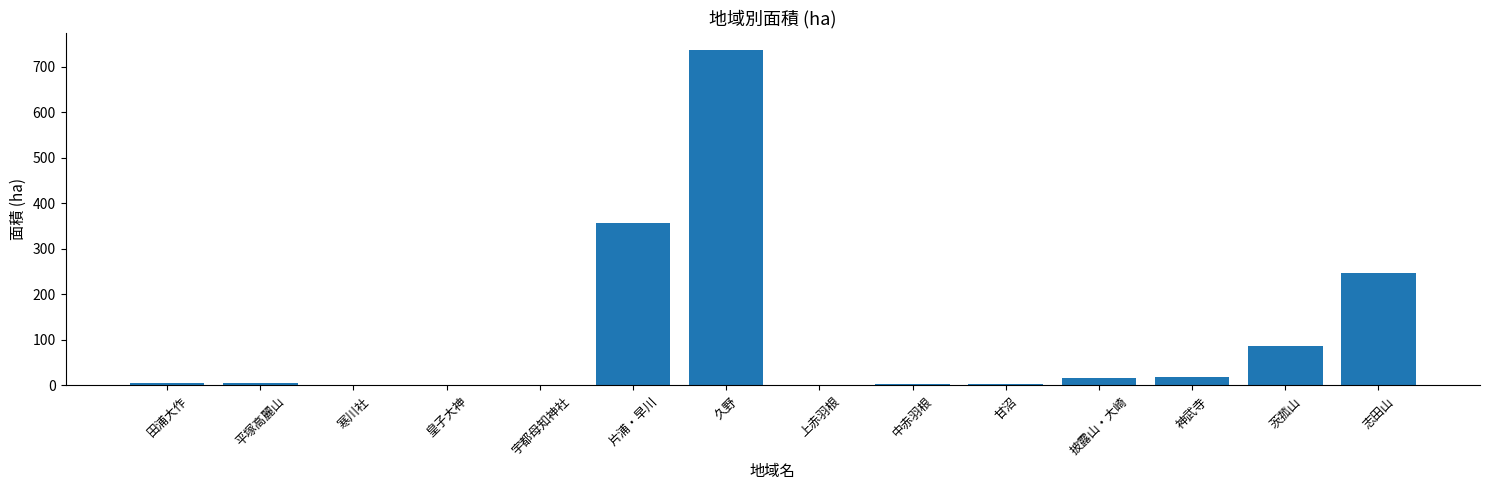

What is the approximate value at 披露山・大崎?

17.0